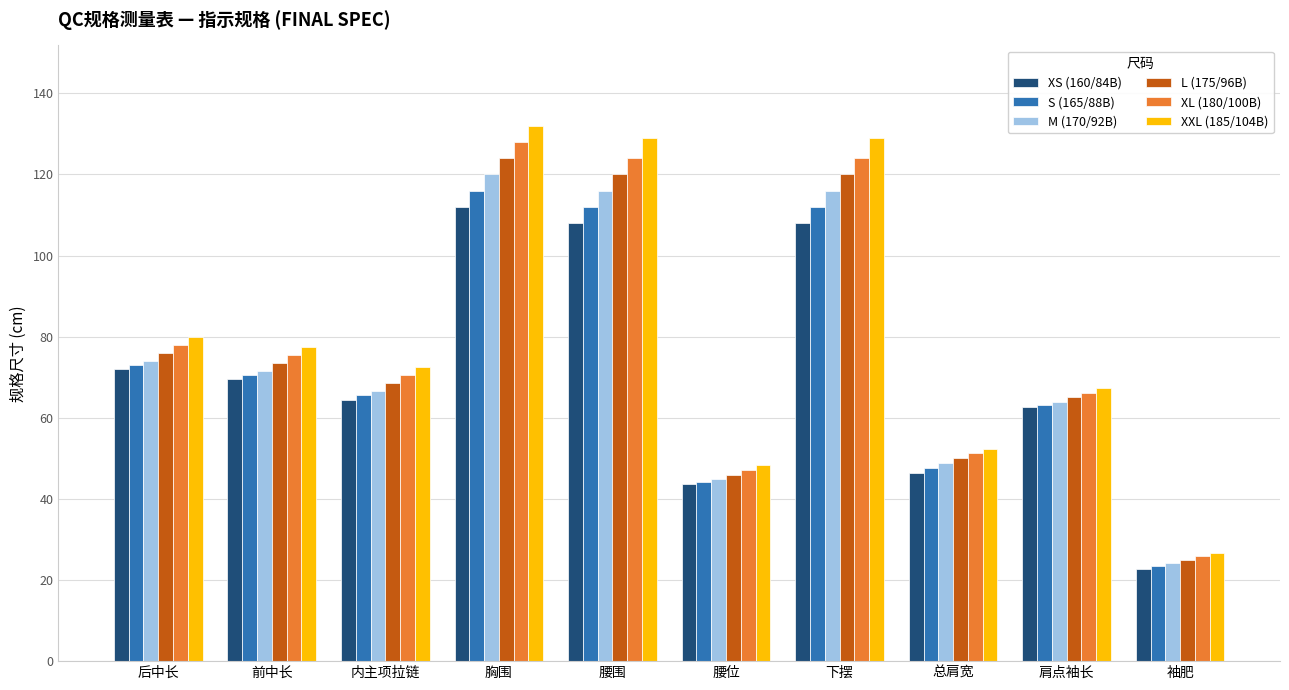

Reading left to right, what are all the values shown in this chart?

XS (160/84B): 后中长=72.0	前中长=69.5	内主项拉链=64.5	胸围=112.0	腰围=108.0	腰位=43.6	下摆=108.0	总肩宽=46.4	肩点袖长=62.6	袖肥=22.6
S (165/88B): 后中长=73.0	前中长=70.5	内主项拉链=65.5	胸围=116.0	腰围=112.0	腰位=44.2	下摆=112.0	总肩宽=47.6	肩点袖长=63.2	袖肥=23.4
M (170/92B): 后中长=74.0	前中长=71.5	内主项拉链=66.5	胸围=120.0	腰围=116.0	腰位=44.8	下摆=116.0	总肩宽=48.8	肩点袖长=63.8	袖肥=24.2
L (175/96B): 后中长=76.0	前中长=73.5	内主项拉链=68.5	胸围=124.0	腰围=120.0	腰位=46.0	下摆=120.0	总肩宽=50.0	肩点袖长=65.0	袖肥=25.0
XL (180/100B): 后中长=78.0	前中长=75.5	内主项拉链=70.5	胸围=128.0	腰围=124.0	腰位=47.2	下摆=124.0	总肩宽=51.2	肩点袖长=66.2	袖肥=25.8
XXL (185/104B): 后中长=80.0	前中长=77.5	内主项拉链=72.5	胸围=132.0	腰围=129.0	腰位=48.4	下摆=129.0	总肩宽=52.4	肩点袖长=67.4	袖肥=26.6